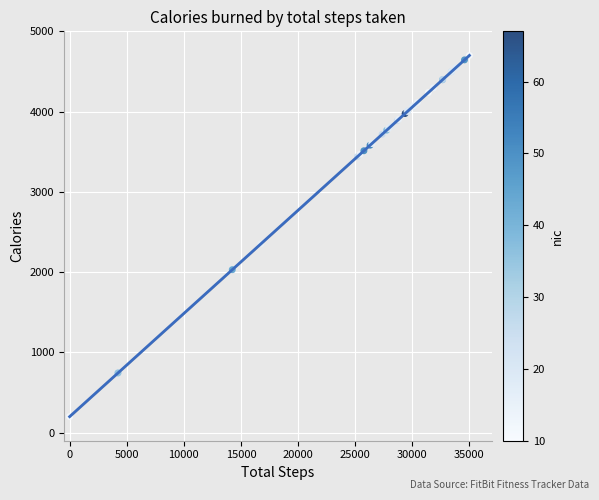

What Y value in the scatter plot is closest to 2450?

2352.5